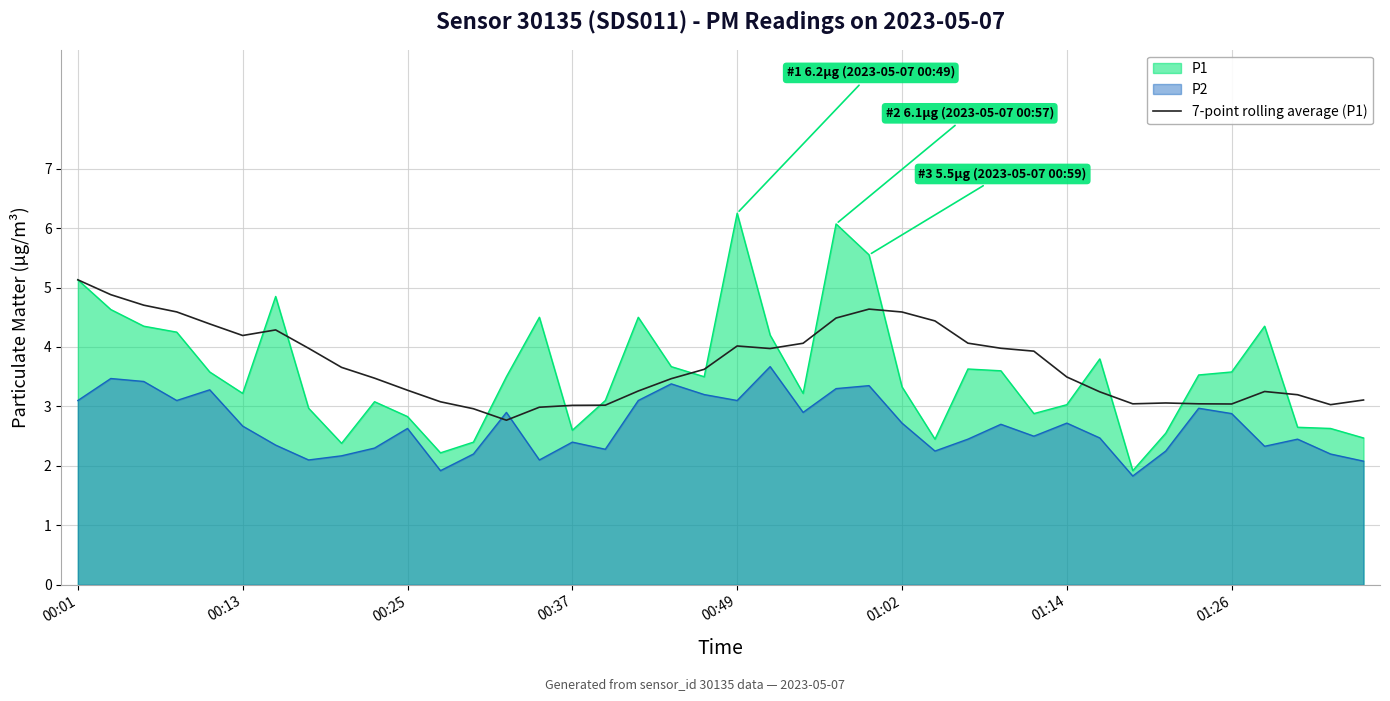

What is the minimum value shown in the chart?

1.8